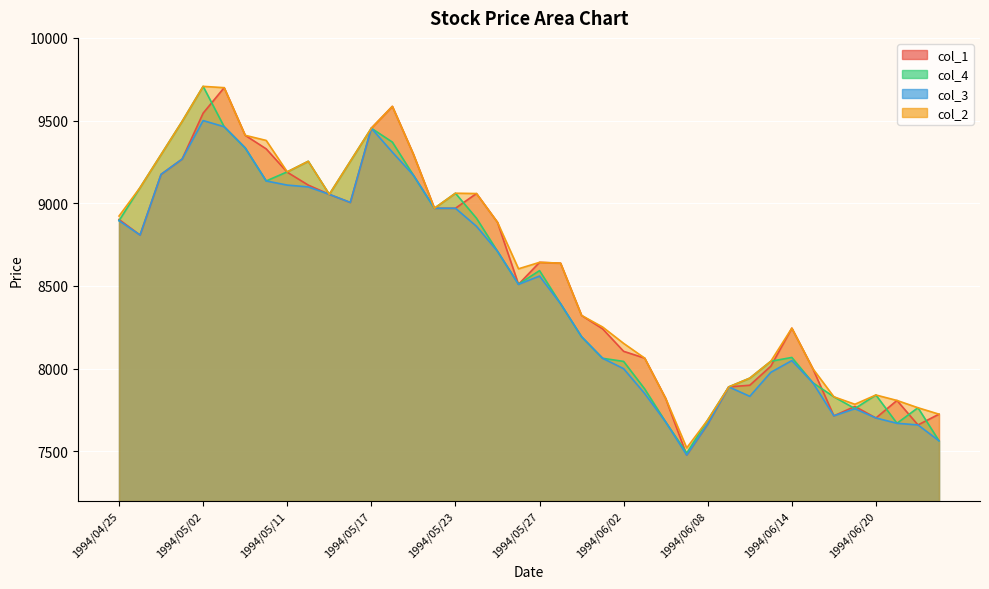

How many values in the col_1 series are below 8643?

20